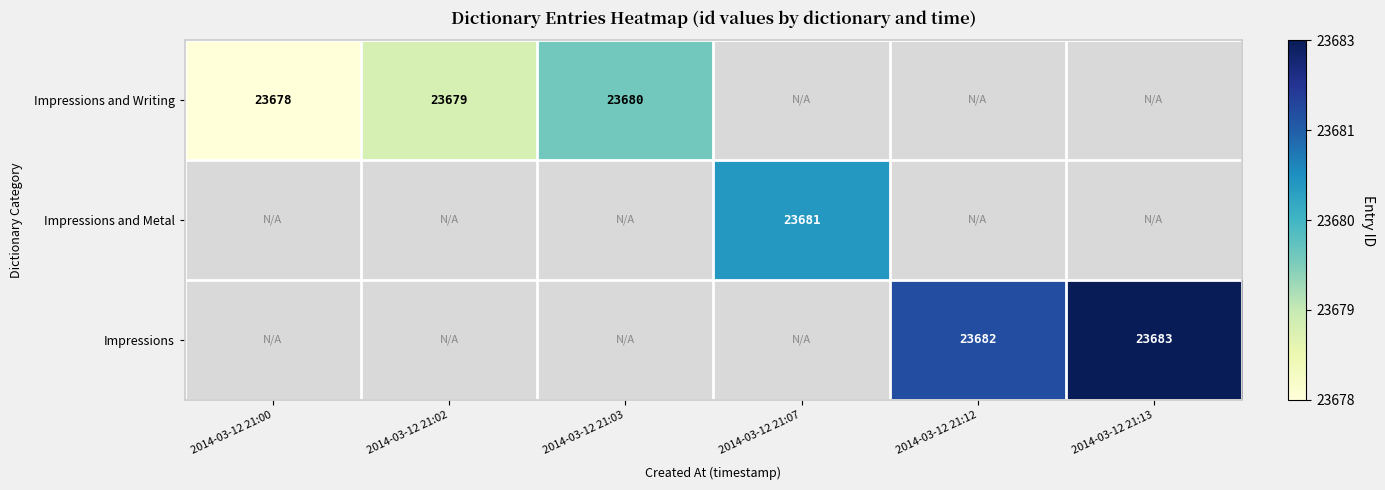

The Impressions series shows 30942 at 2014-03-12 21:12. True or false?

False